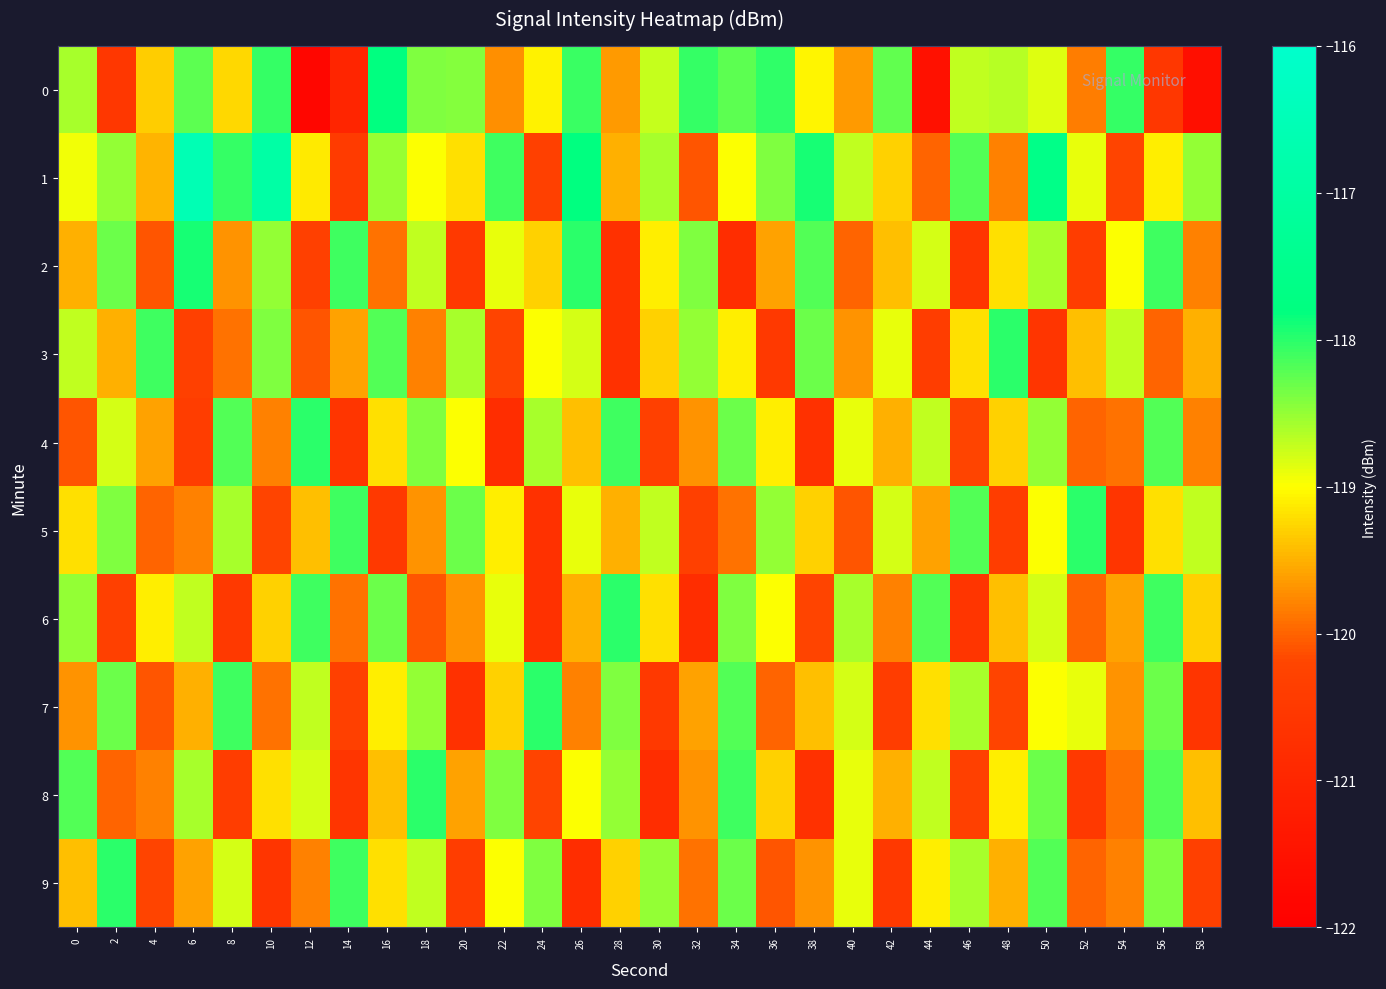

Reading right to left, transcribe all the data shown in this chart.

0: 58=-121.6	56=-120.5	54=-118.0	52=-119.8	50=-118.8	48=-118.7	46=-118.7	44=-121.5	42=-118.3	40=-119.6	38=-119.0	36=-118.0	34=-118.2	32=-118.1	30=-118.7	28=-119.7	26=-118.1	24=-119.1	22=-119.7	20=-118.4	18=-118.4	16=-117.8	14=-121.0	12=-121.8	10=-118.0	8=-119.2	6=-118.2	4=-119.3	2=-120.6	0=-118.6
1: 58=-118.5	56=-119.1	54=-120.2	52=-118.9	50=-117.6	48=-119.8	46=-118.2	44=-120.0	42=-119.3	40=-118.7	38=-117.9	36=-118.4	34=-119.0	32=-120.1	30=-118.6	28=-119.5	26=-117.8	24=-120.3	22=-118.1	20=-119.2	18=-119.0	16=-118.5	14=-120.4	12=-119.1	10=-116.9	8=-118.1	6=-116.6	4=-119.5	2=-118.5	0=-118.9
2: 58=-119.8	56=-118.1	54=-119.0	52=-120.4	50=-118.6	48=-119.2	46=-120.6	44=-118.8	42=-119.4	40=-120.0	38=-118.2	36=-119.6	34=-120.8	32=-118.4	30=-119.1	28=-120.7	26=-118.0	24=-119.3	22=-118.9	20=-120.5	18=-118.7	16=-119.9	14=-118.1	12=-120.3	10=-118.5	8=-119.7	6=-117.9	4=-120.1	2=-118.3	0=-119.5
3: 58=-119.5	56=-120.0	54=-118.7	52=-119.4	50=-120.6	48=-118.0	46=-119.2	44=-120.4	42=-118.9	40=-119.7	38=-118.3	36=-120.5	34=-119.1	32=-118.5	30=-119.3	28=-120.7	26=-118.8	24=-119.0	22=-120.2	20=-118.6	18=-119.8	16=-118.2	14=-119.6	12=-120.1	10=-118.4	8=-119.9	6=-120.3	4=-118.1	2=-119.5	0=-118.7
4: 58=-119.8	56=-118.2	54=-119.9	52=-120.0	50=-118.5	48=-119.3	46=-120.2	44=-118.7	42=-119.5	40=-118.9	38=-120.7	36=-119.1	34=-118.3	32=-119.7	30=-120.3	28=-118.1	26=-119.4	24=-118.6	22=-120.8	20=-119.0	18=-118.4	16=-119.2	14=-120.6	12=-118.0	10=-119.8	8=-118.2	6=-120.4	4=-119.6	2=-118.8	0=-120.1
5: 58=-118.7	56=-119.2	54=-120.6	52=-118.0	50=-119.0	48=-120.4	46=-118.2	44=-119.6	42=-118.8	40=-120.1	38=-119.3	36=-118.5	34=-119.9	32=-120.3	30=-118.7	28=-119.5	26=-118.9	24=-120.7	22=-119.1	20=-118.3	18=-119.7	16=-120.5	14=-118.1	12=-119.4	10=-120.2	8=-118.6	6=-119.8	4=-120.0	2=-118.4	0=-119.2
6: 58=-119.3	56=-118.1	54=-119.6	52=-120.0	50=-118.8	48=-119.4	46=-120.6	44=-118.2	42=-119.8	40=-118.6	38=-120.2	36=-119.0	34=-118.4	32=-120.8	30=-119.2	28=-118.0	26=-119.5	24=-120.7	22=-118.9	20=-119.7	18=-120.1	16=-118.3	14=-119.9	12=-118.1	10=-119.3	8=-120.5	6=-118.7	4=-119.1	2=-120.3	0=-118.5
7: 58=-120.6	56=-118.3	54=-119.7	52=-118.9	50=-119.0	48=-120.2	46=-118.6	44=-119.2	42=-120.4	40=-118.8	38=-119.4	36=-120.0	34=-118.2	32=-119.6	30=-120.5	28=-118.4	26=-119.8	24=-118.0	22=-119.3	20=-120.7	18=-118.5	16=-119.1	14=-120.3	12=-118.7	10=-119.9	8=-118.1	6=-119.5	4=-120.1	2=-118.3	0=-119.7
8: 58=-119.4	56=-118.2	54=-119.9	52=-120.5	50=-118.3	48=-119.1	46=-120.3	44=-118.7	42=-119.5	40=-118.9	38=-120.7	36=-119.3	34=-118.1	32=-119.7	30=-120.8	28=-118.5	26=-119.0	24=-120.2	22=-118.4	20=-119.6	18=-118.0	16=-119.4	14=-120.6	12=-118.8	10=-119.2	8=-120.4	6=-118.6	4=-119.8	2=-120.0	0=-118.2
9: 58=-120.3	56=-118.4	54=-119.8	52=-120.0	50=-118.2	48=-119.5	46=-118.6	44=-119.1	42=-120.5	40=-118.9	38=-119.7	36=-120.1	34=-118.3	32=-119.9	30=-118.5	28=-119.3	26=-120.8	24=-118.4	22=-119.0	20=-120.4	18=-118.7	16=-119.2	14=-118.1	12=-119.8	10=-120.6	8=-118.8	6=-119.6	4=-120.2	2=-118.0	0=-119.4